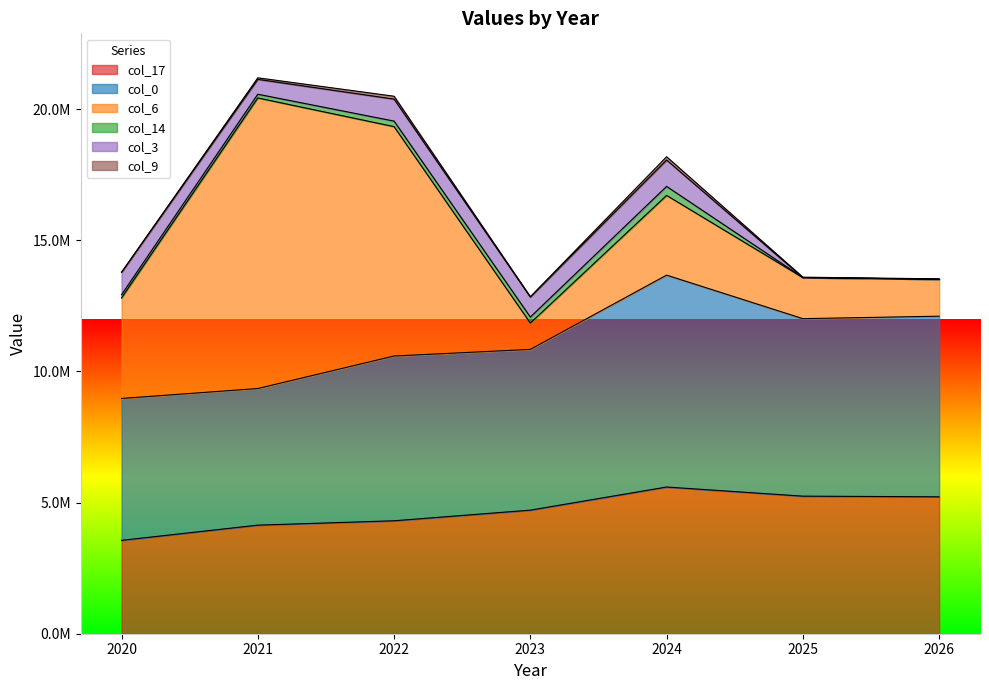

True or false: col_0 and col_17 intersect in this chart.

False